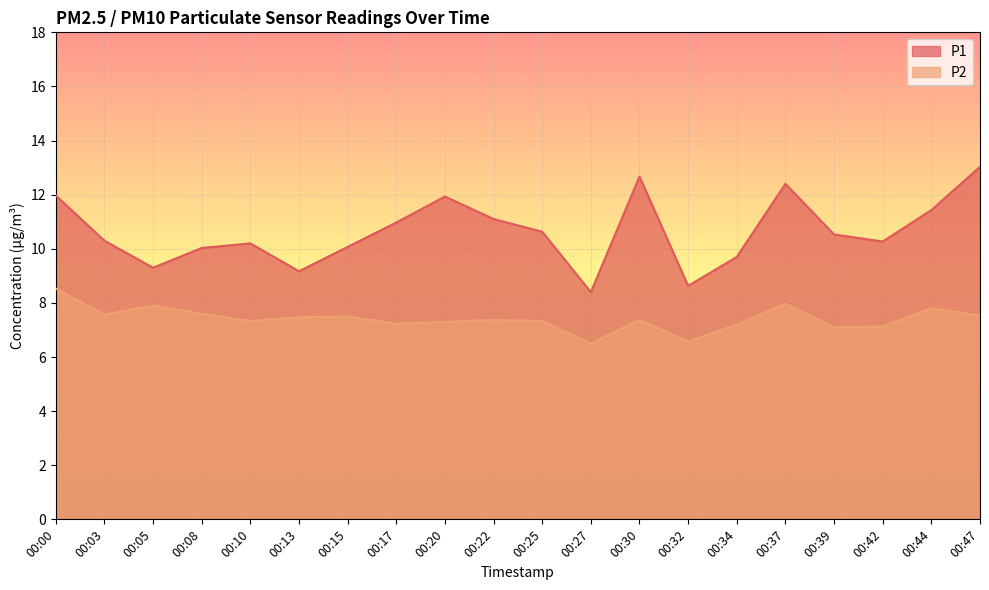

Reading left to right, list all the values displayed in this chart.

P1: 00:00=12.0	00:03=10.3	00:05=9.3	00:08=10.0	00:10=10.2	00:13=9.2	00:15=10.1	00:17=11.0	00:20=11.9	00:22=11.1	00:25=10.6	00:27=8.4	00:30=12.7	00:32=8.6	00:34=9.7	00:37=12.4	00:39=10.5	00:42=10.3	00:44=11.4	00:47=13.0
P2: 00:00=8.5	00:03=7.6	00:05=7.9	00:08=7.6	00:10=7.3	00:13=7.5	00:15=7.5	00:17=7.2	00:20=7.3	00:22=7.4	00:25=7.3	00:27=6.5	00:30=7.4	00:32=6.6	00:34=7.2	00:37=8.0	00:39=7.1	00:42=7.1	00:44=7.8	00:47=7.5